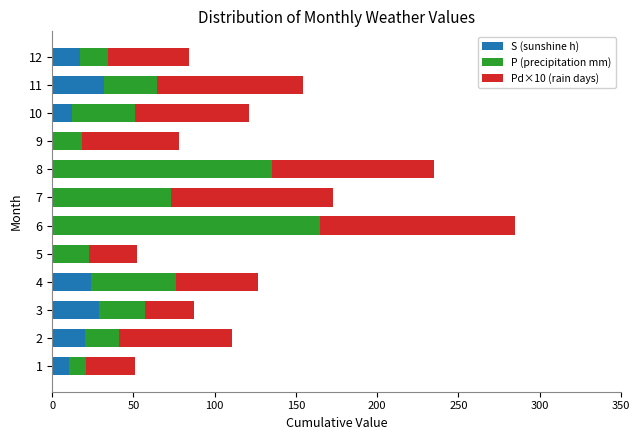

The S (sunshine h) series shows 12.0 at 10. True or false?

True